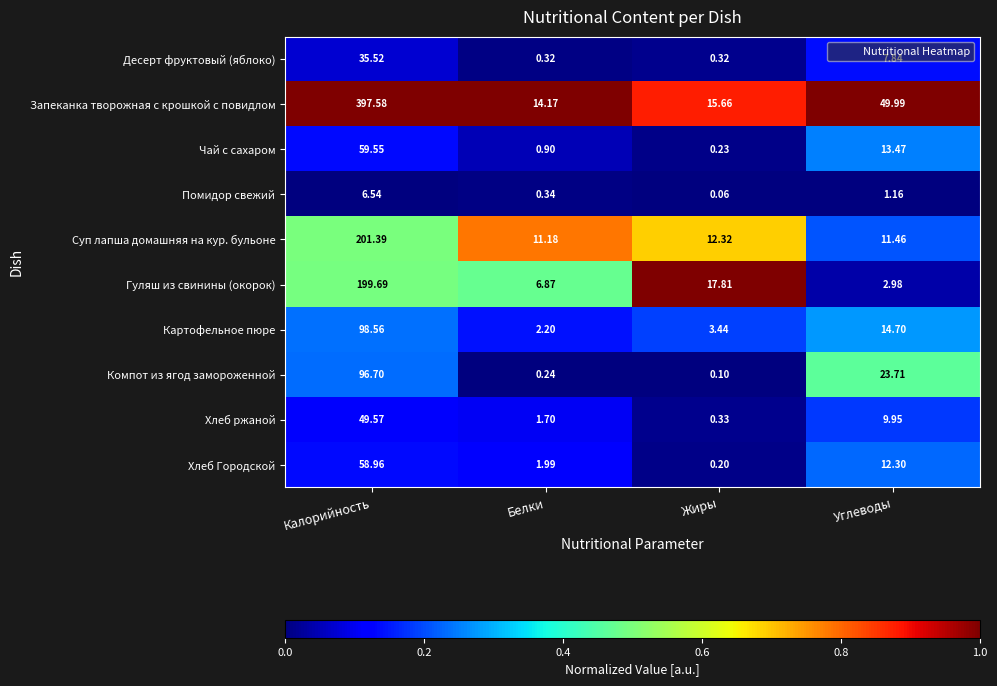

Which label corresponds to the largest value in the chart?

Калорийность